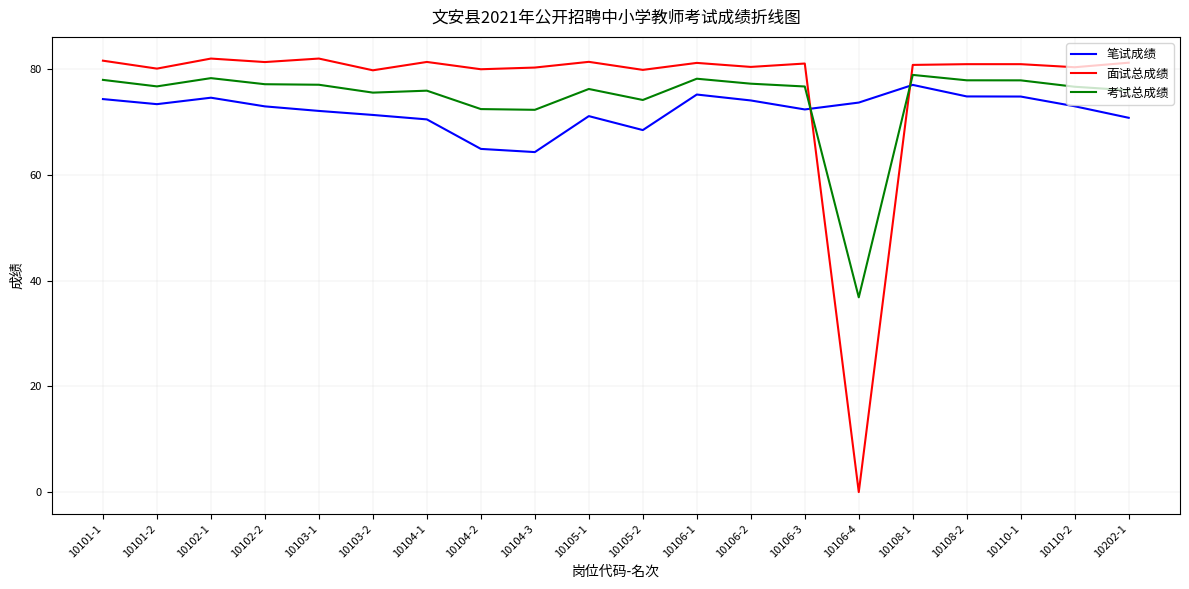

What position from the right is 10103-2?

15